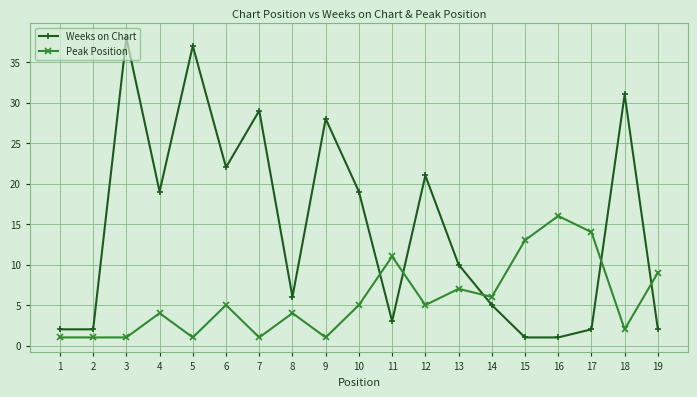

After their last crossing, which series has the higher values: Peak Position or Weeks on Chart?

Peak Position